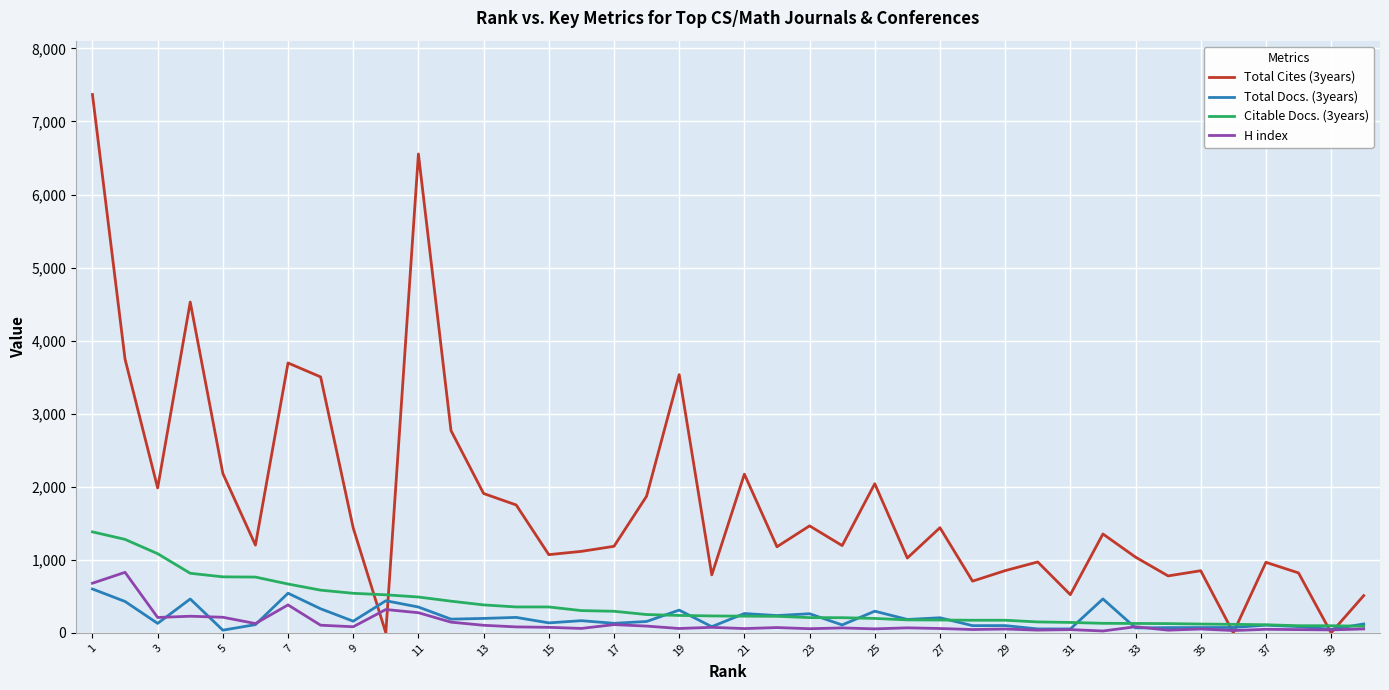

True or false: H index has more than 2 points higher than both neighbors.

True